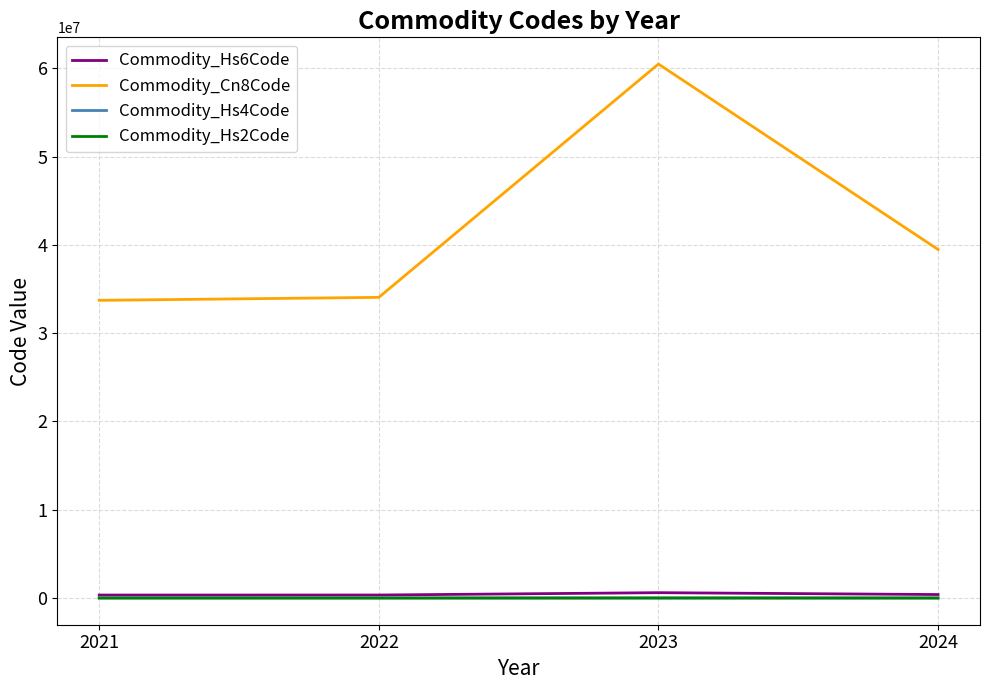

The Commodity_Hs2Code series shows 39.4 at 2024. True or false?

True